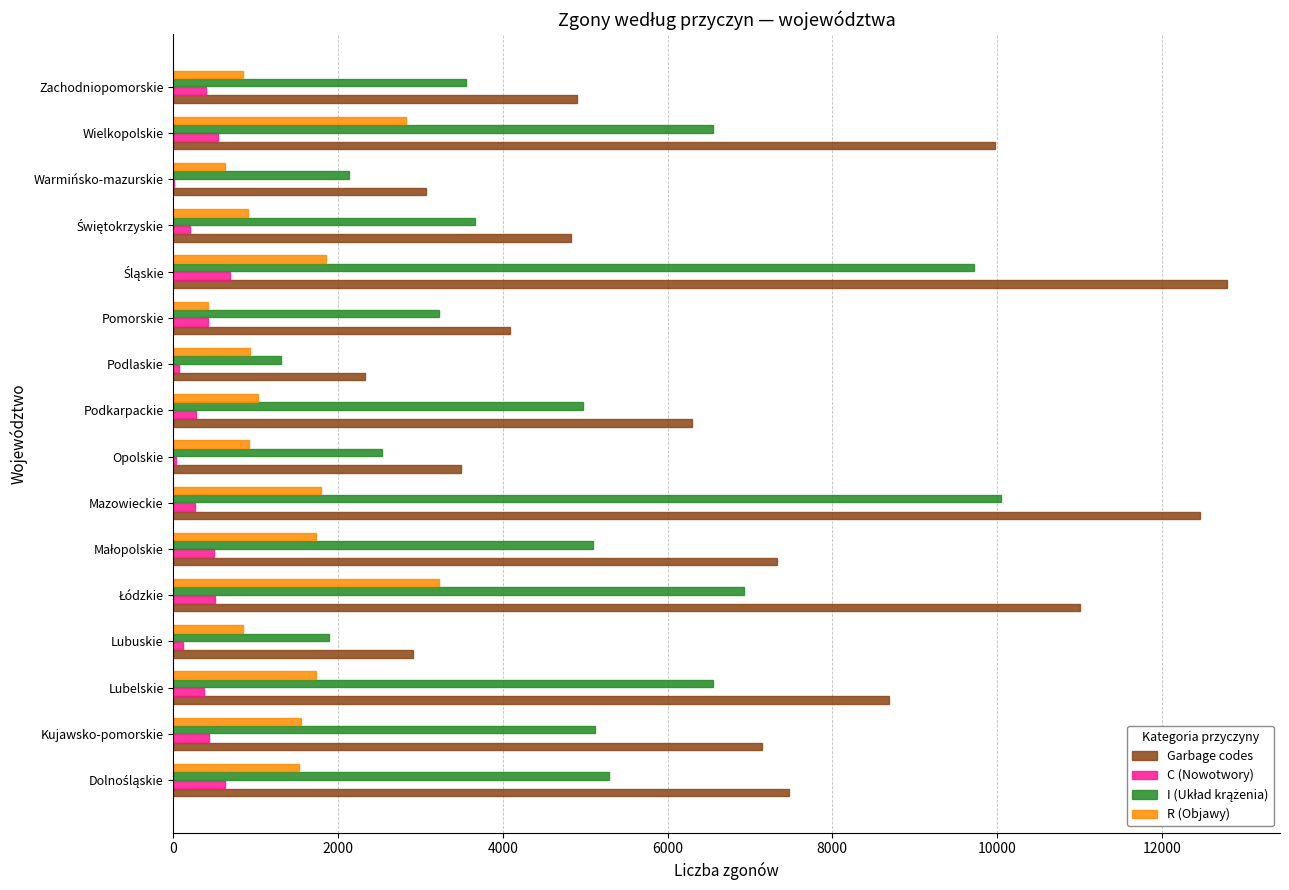

What is the greatest value displayed?

12795